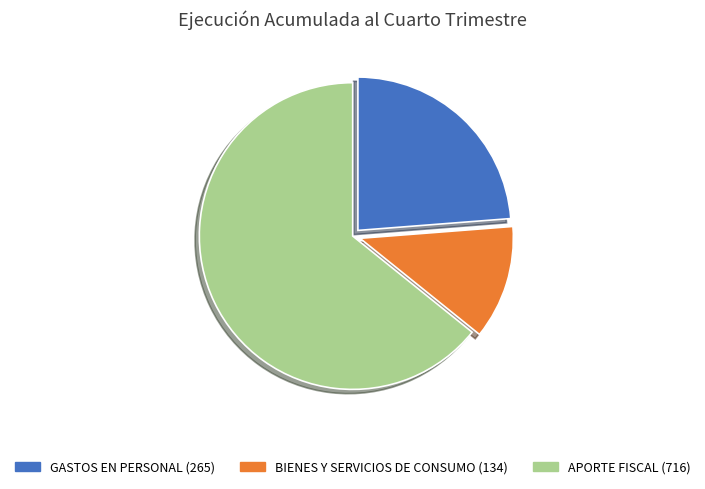

Is the sum of APORTE FISCAL and GASTOS EN PERSONAL greater than half?

Yes